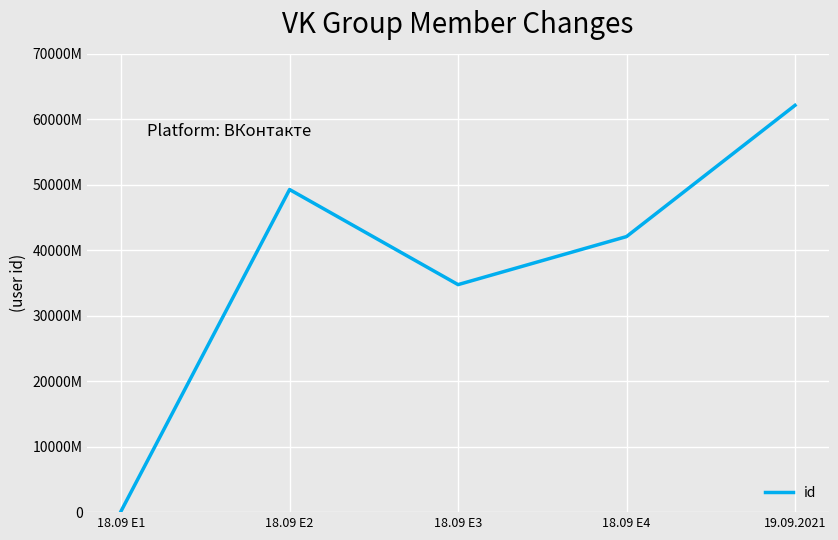

True or false: the data has more than 1 interior local peaks.

False